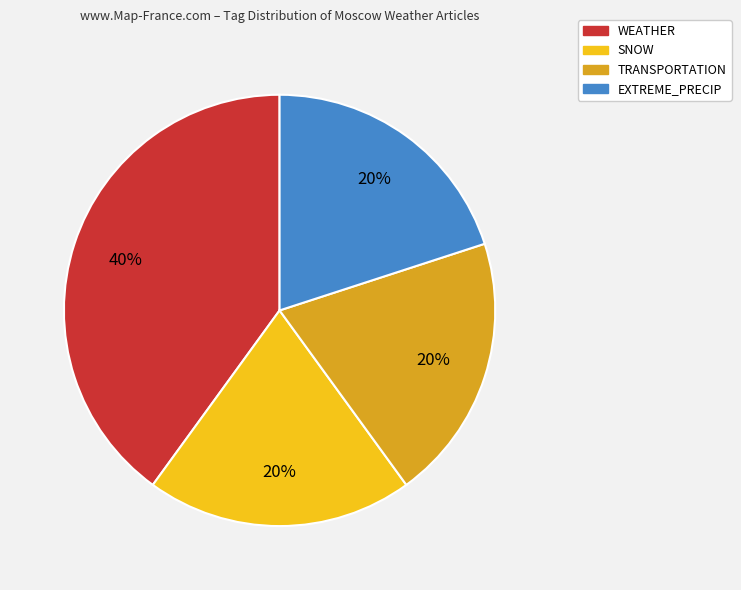

To the nearest percent, what is the average slice percentage?

25%